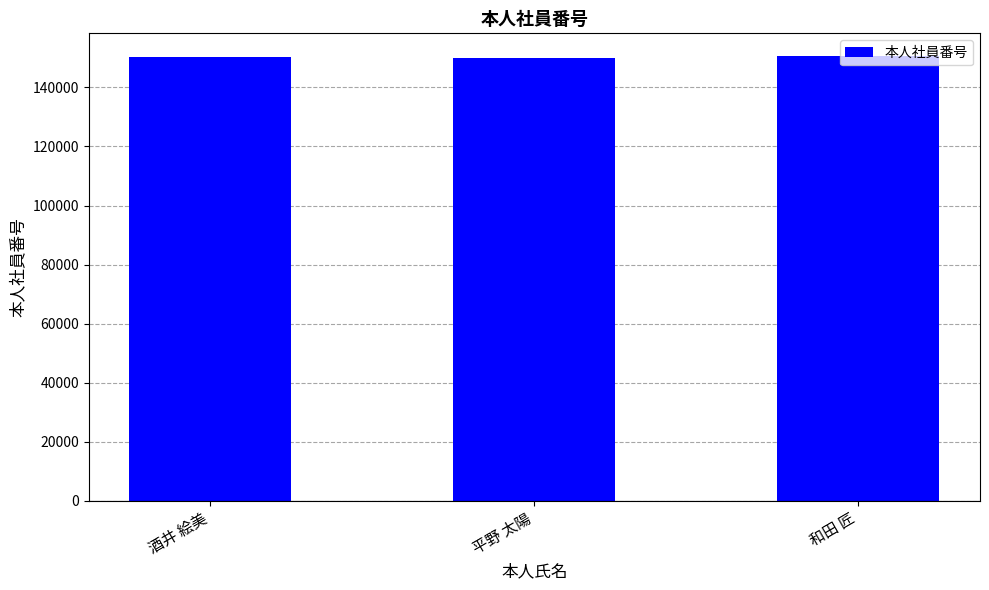

What is the greatest value displayed?

150780